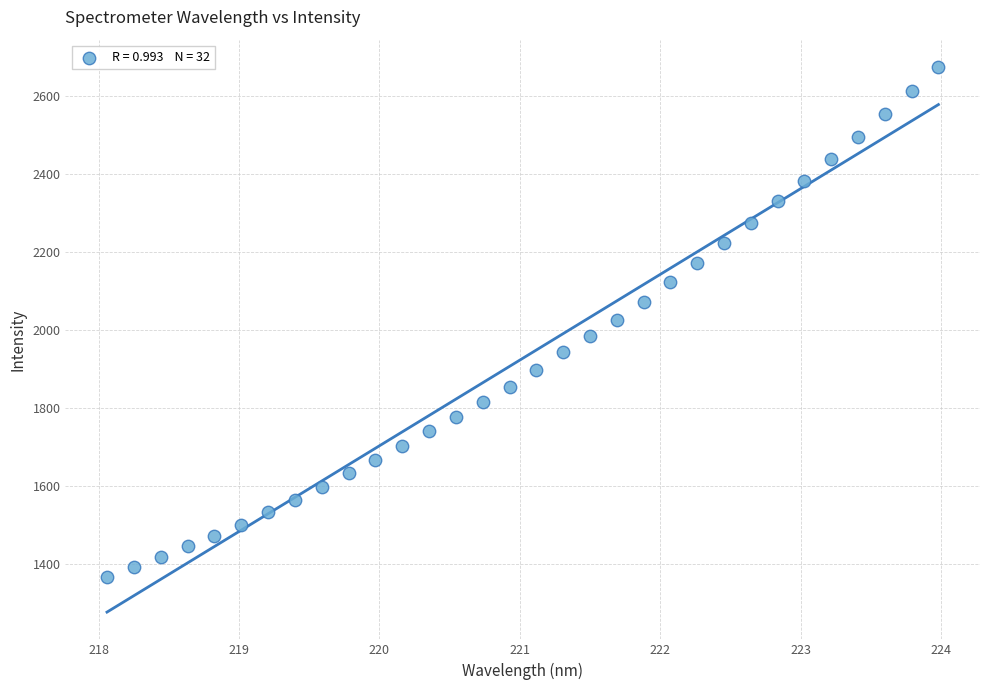

What is the range of Y values (max minus min)?

1308.2